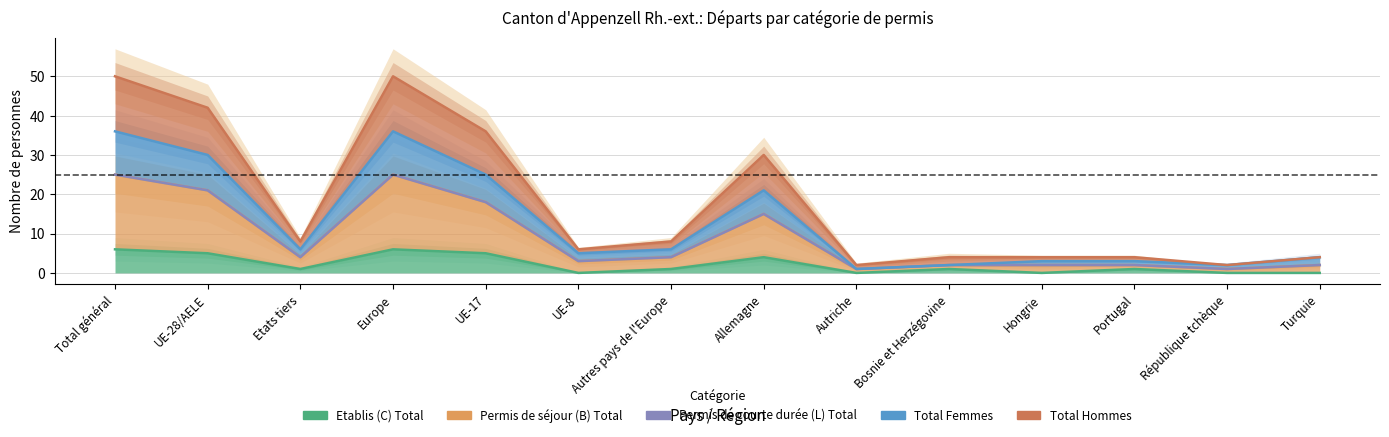

Is the value of Permis de séjour (B) Total at République tchèque greater than the value of Total Hommes at UE-8?

No